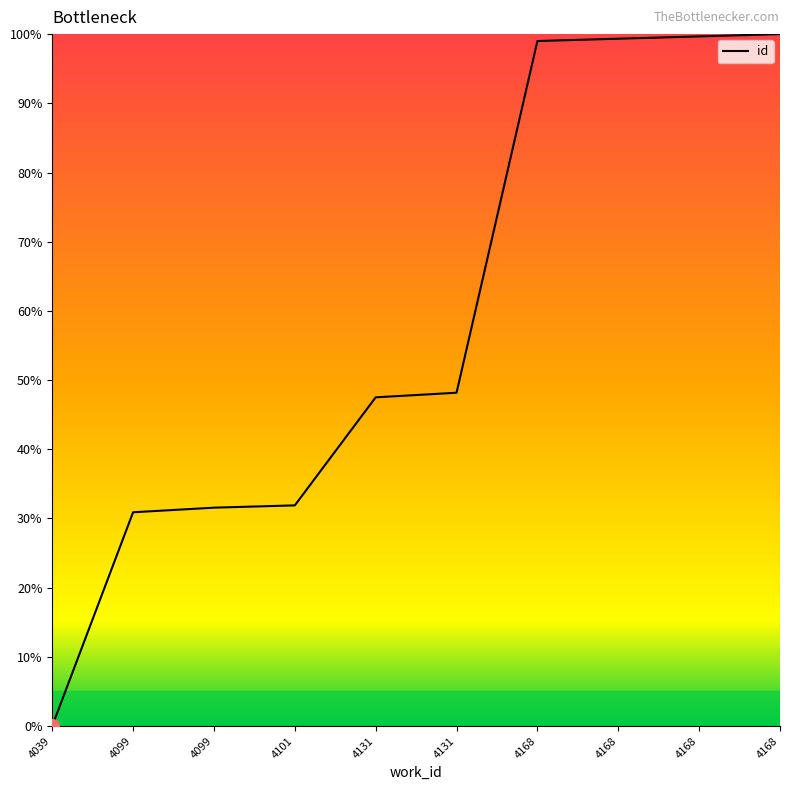

Reading left to right, extract all data points from this chart.

0.0	30.9	31.6	31.9	47.5	48.2	99.0	99.3	99.7	100.0